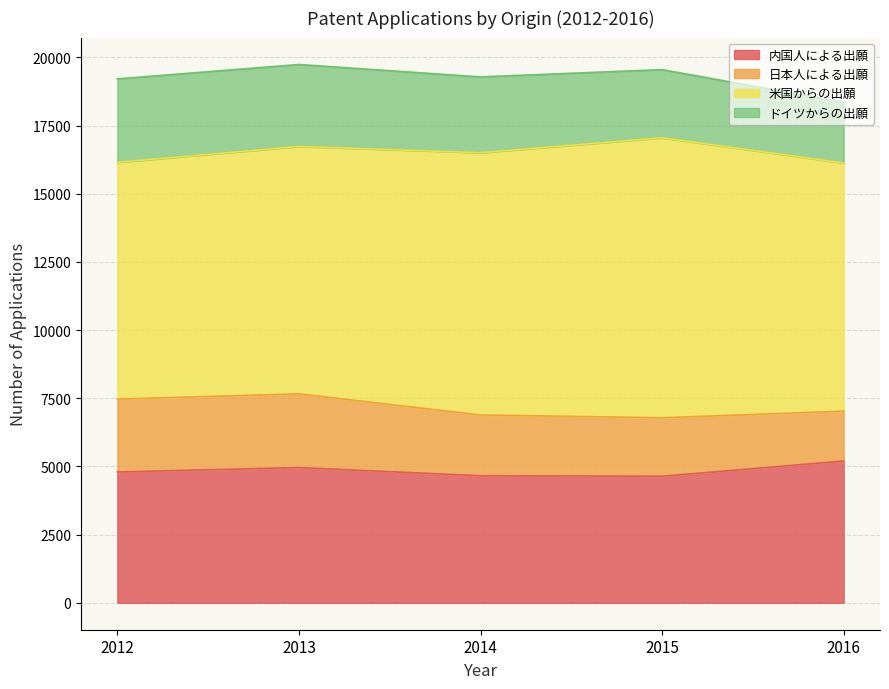

What are all the series names shown in the legend?

内国人による出願, 日本人による出願, 米国からの出願, ドイツからの出願